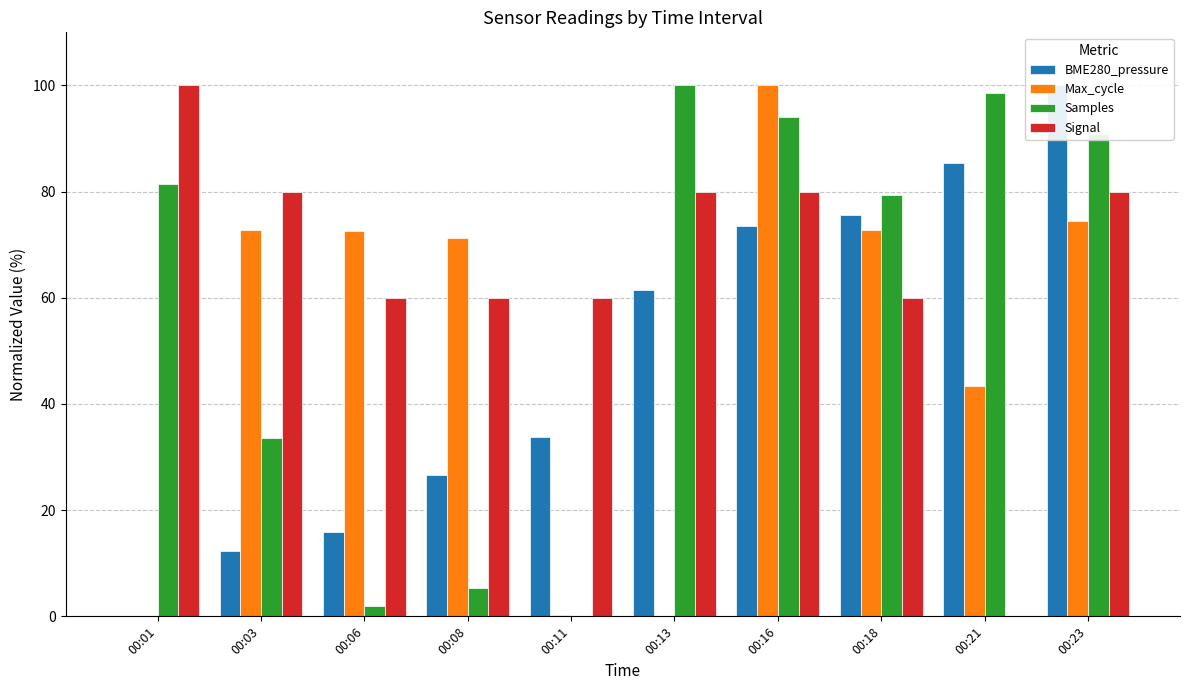

At 00:11, list the series in order from largest to smallest.

Signal, BME280_pressure, Max_cycle, Samples